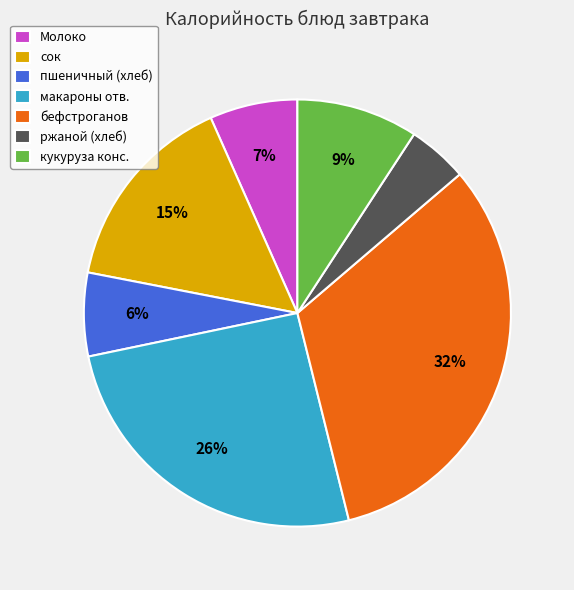

To the nearest percent, what is the combined percentage of макароны отв. and кукуруза конс.?

35%